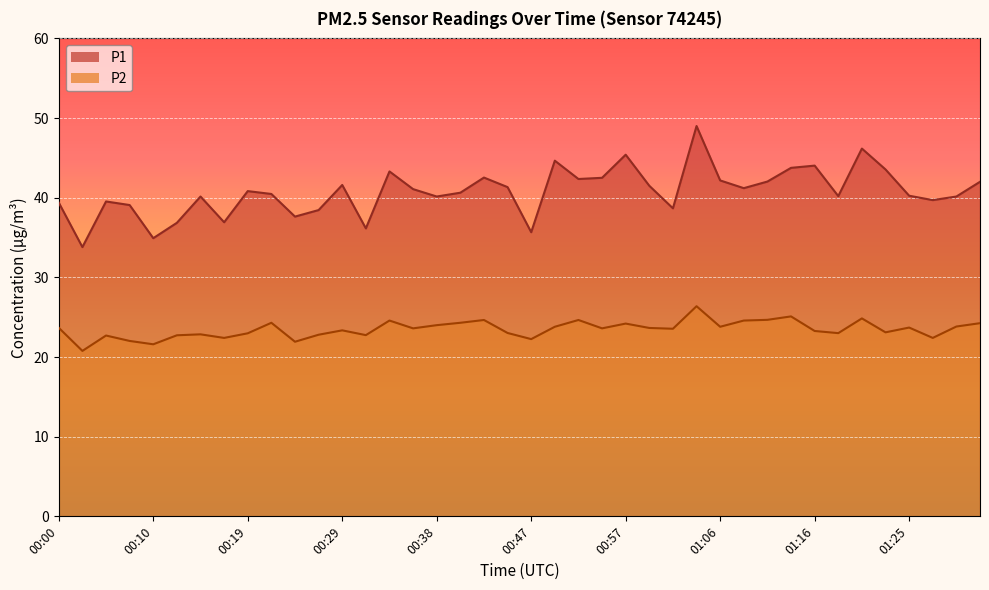

How many interior local peaks does the P2 series have?

12